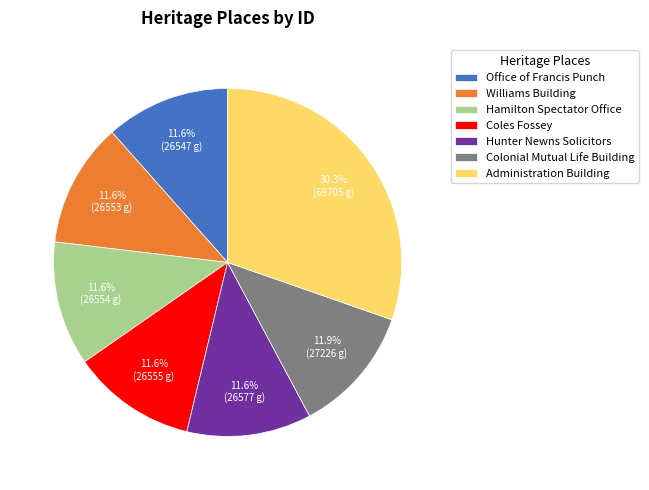

How many slices are in this pie chart?

7